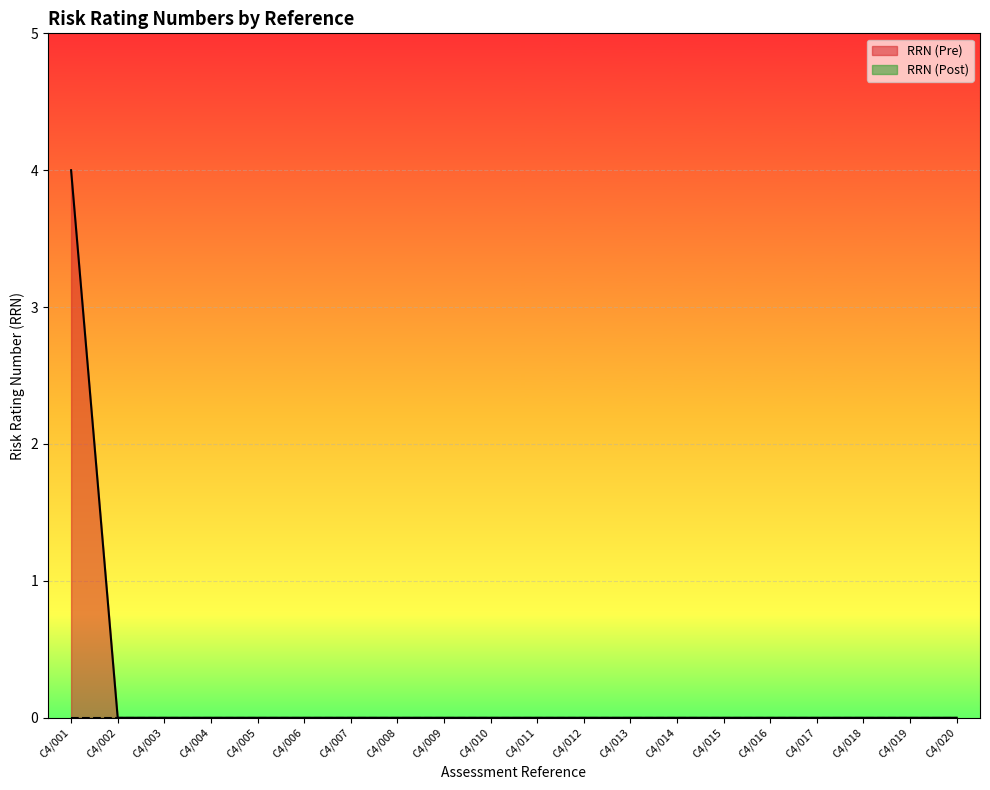

Rank the categories by value from lowest to highest.

C4/002, C4/003, C4/004, C4/005, C4/006, C4/007, C4/008, C4/009, C4/010, C4/011, C4/012, C4/013, C4/014, C4/015, C4/016, C4/017, C4/018, C4/019, C4/020, C4/001